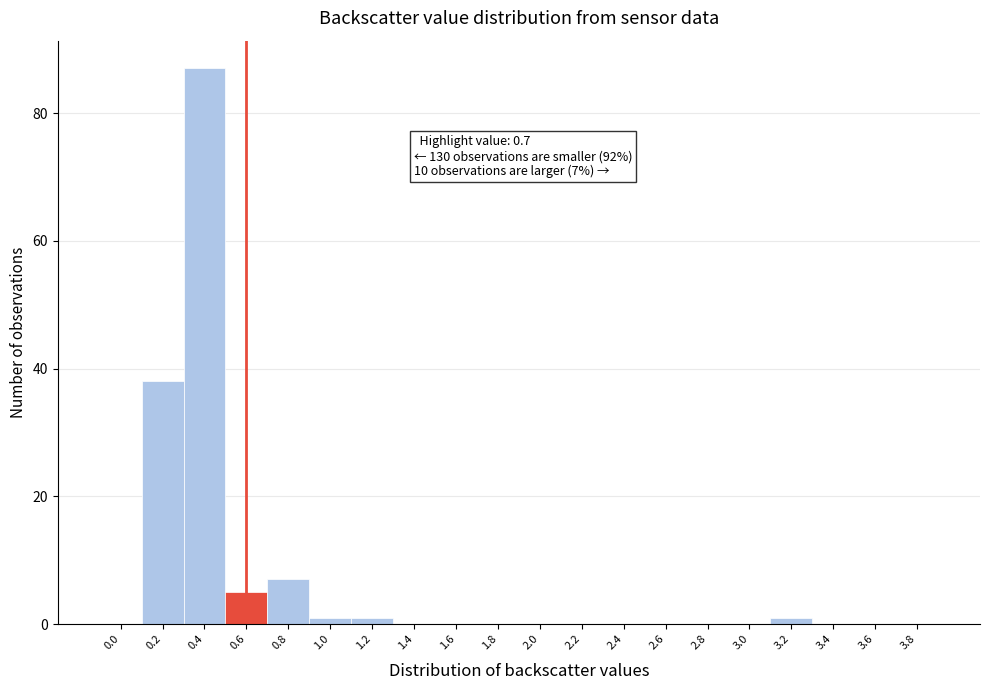

Reading right to left, transcribe all the data shown in this chart.

3.8=0	3.6=0	3.4=0	3.2=1	3.0=0	2.8=0	2.6=0	2.4=0	2.2=0	2.0=0	1.8=0	1.6=0	1.4=0	1.2=1	1.0=1	0.8=7	0.6=5	0.4=87	0.2=38	0.0=0